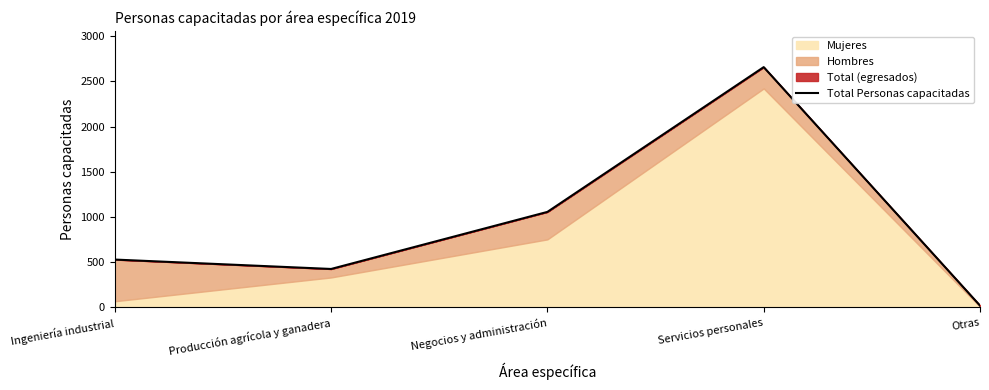

Which has a higher value, Negocios y administración or Otras?

Negocios y administración